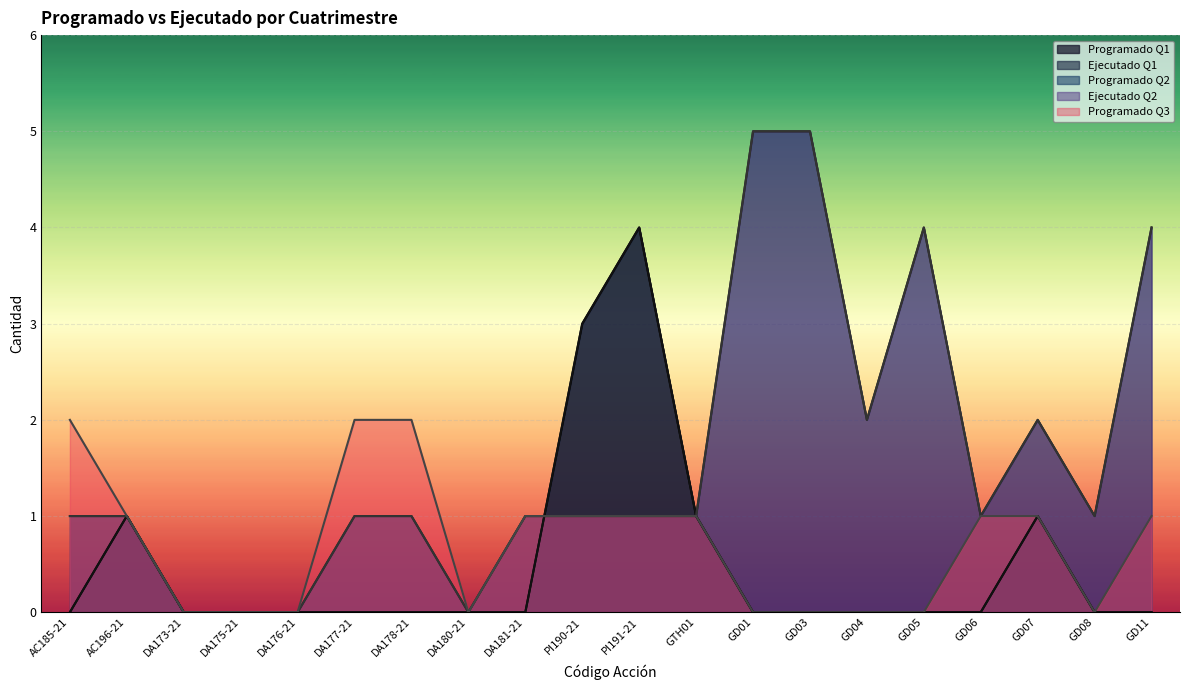

Does the chart display data point markers on the line(s)?

No